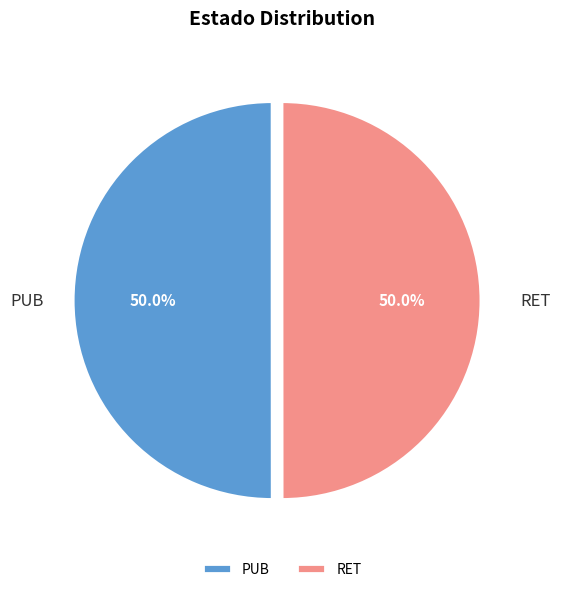

How many slices are in this pie chart?

2